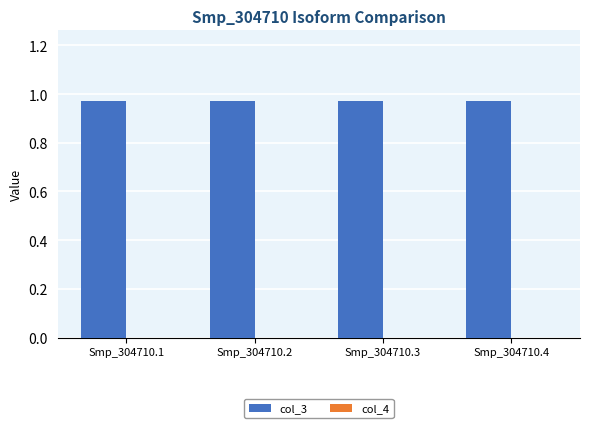

The value of col_3 at Smp_304710.1 is 1.3. True or false?

False